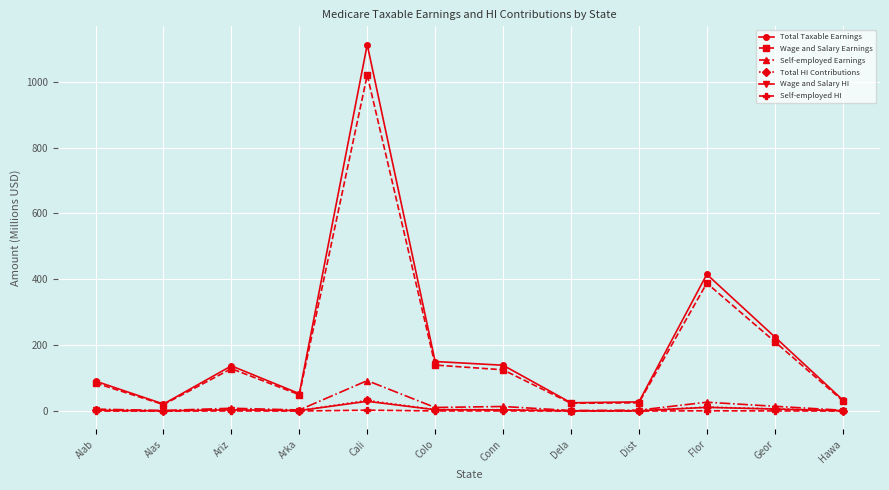

What is the label of the 1st point from the left?

Alab